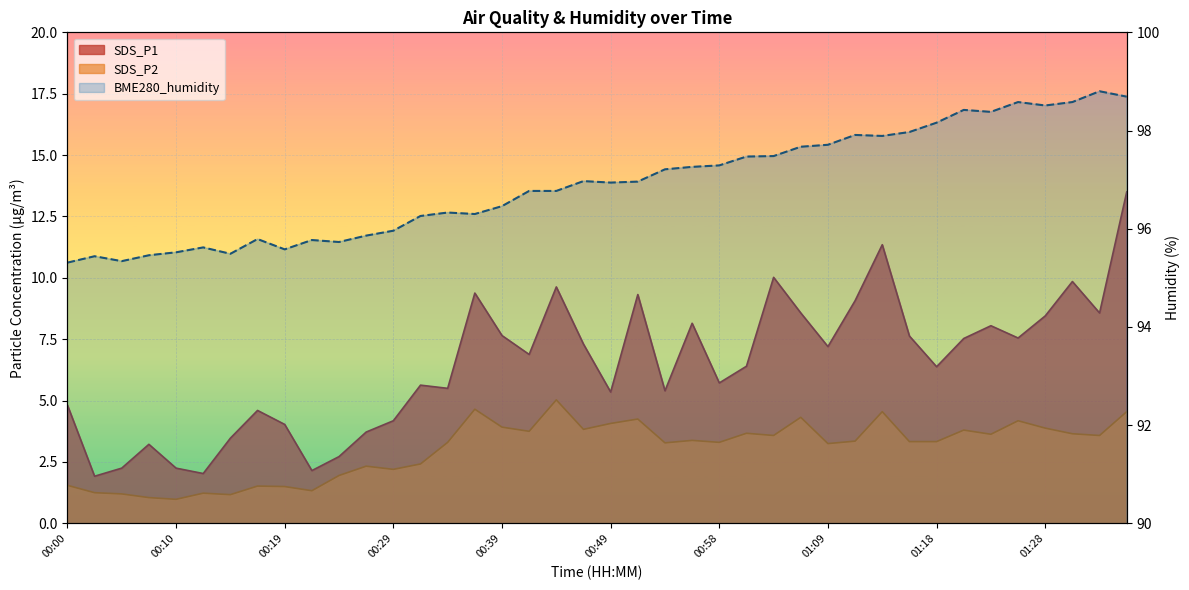

Rank the categories by value from highest to lowest.

38, 39, 35, 37, 36, 33, 34, 32, 31, 29, 30, 28, 27, 26, 25, 24, 23, 22, 19, 21, 20, 17, 18, 16, 14, 15, 13, 12, 11, 01:09, 01:28, 10, 00:49, 01:18, 00:39, 00:58, 00:29, 00:10, 00:19, 00:00